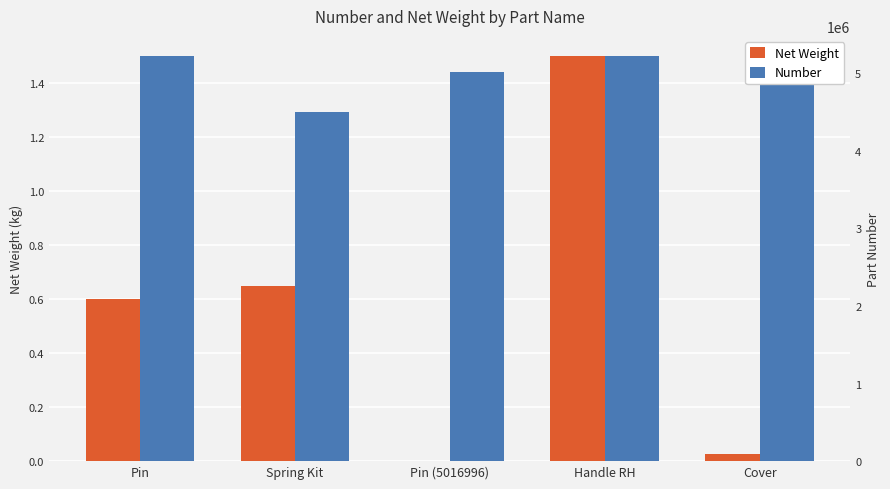

What is the lowest value of the Number series?

4500409